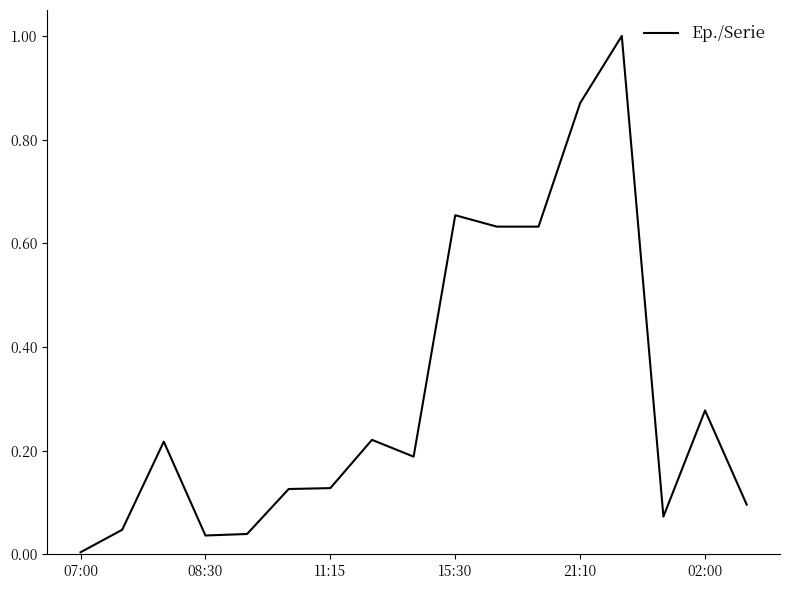

What is the difference between the maximum and minimum values?

1.0